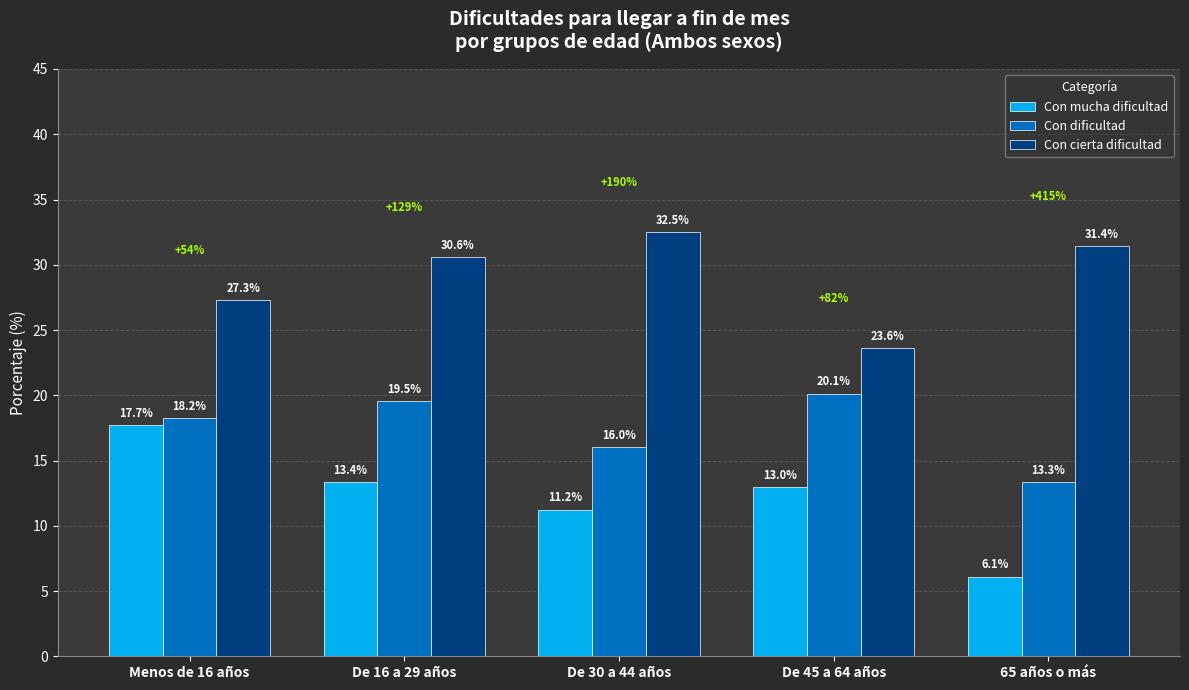

What is the value of the Con cierta dificultad bar at the 1st from the left?

27.3